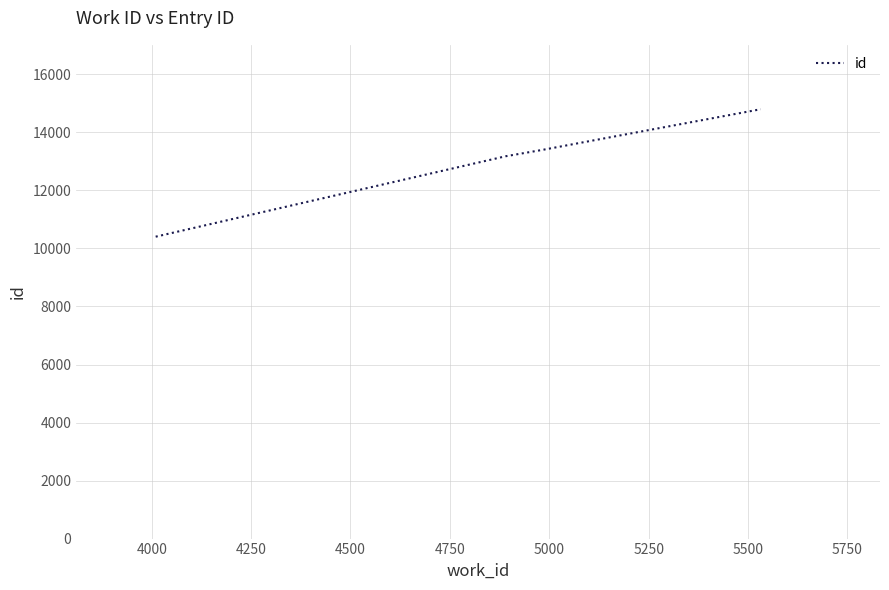

What is the difference between the maximum and minimum values?

4393